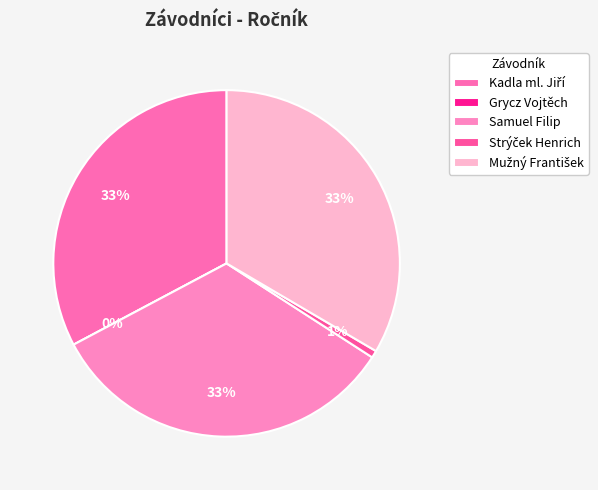

Does Grycz Vojtěch account for over 50% of the chart?

No